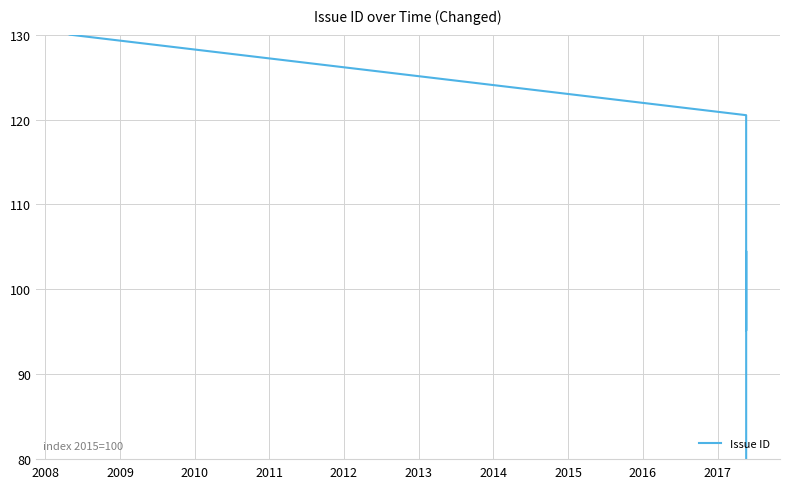

How many values are below 104?

2